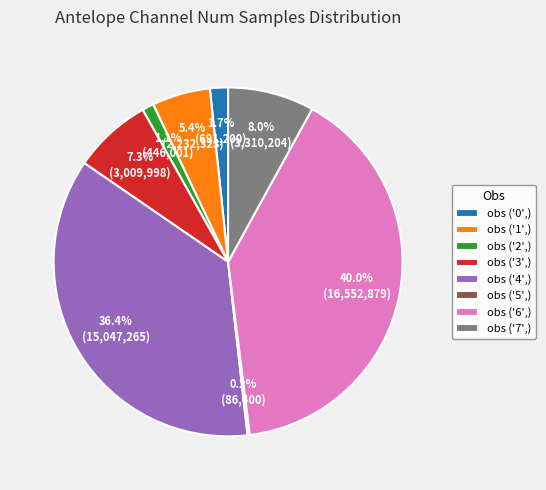

Between obs ('4',) and obs ('2',), which is larger?

obs ('4',)